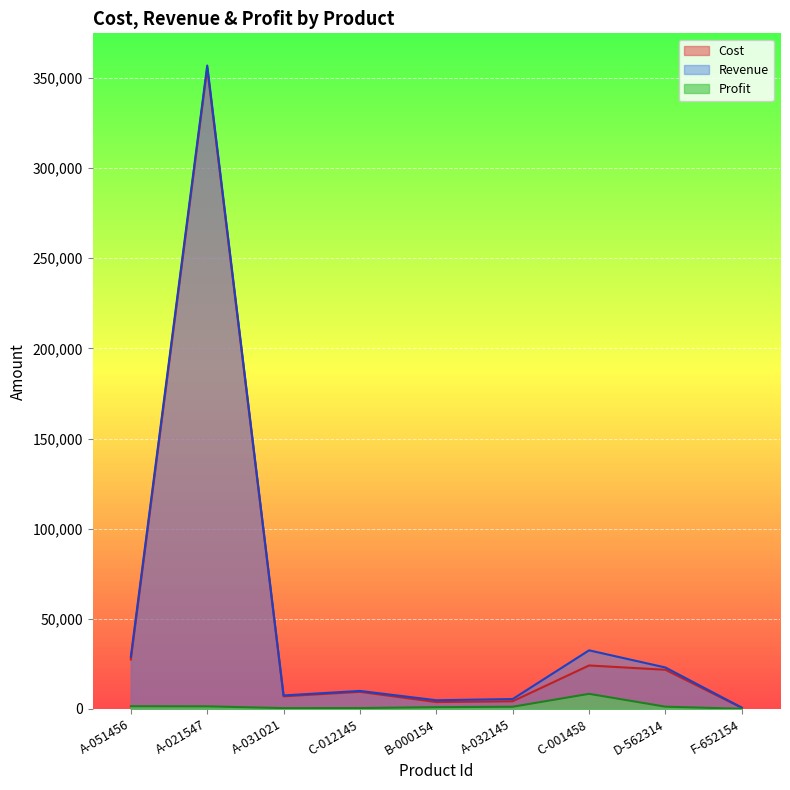

True or false: Profit has a value of 1000 at B-000154.

True